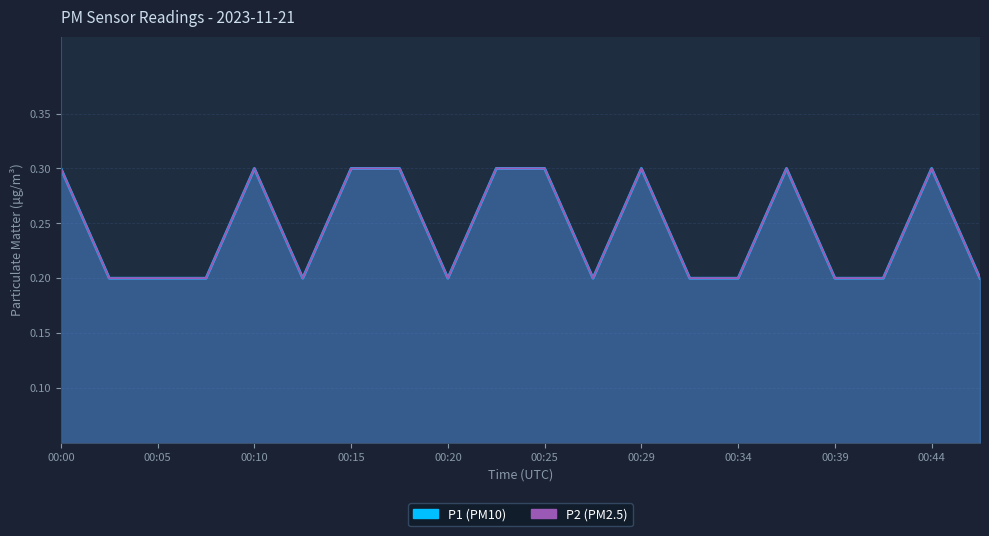

Reading right to left, extract all data points from this chart.

P1: 00:47=0.2	00:44=0.3	00:42=0.2	00:39=0.2	00:37=0.3	00:34=0.2	00:32=0.2	00:29=0.3	00:27=0.2	00:25=0.3	00:22=0.3	00:20=0.2	00:17=0.3	00:15=0.3	00:12=0.2	00:10=0.3	00:07=0.2	00:05=0.2	00:02=0.2	00:00=0.3
P2: 00:47=0.2	00:44=0.3	00:42=0.2	00:39=0.2	00:37=0.3	00:34=0.2	00:32=0.2	00:29=0.3	00:27=0.2	00:25=0.3	00:22=0.3	00:20=0.2	00:17=0.3	00:15=0.3	00:12=0.2	00:10=0.3	00:07=0.2	00:05=0.2	00:02=0.2	00:00=0.3